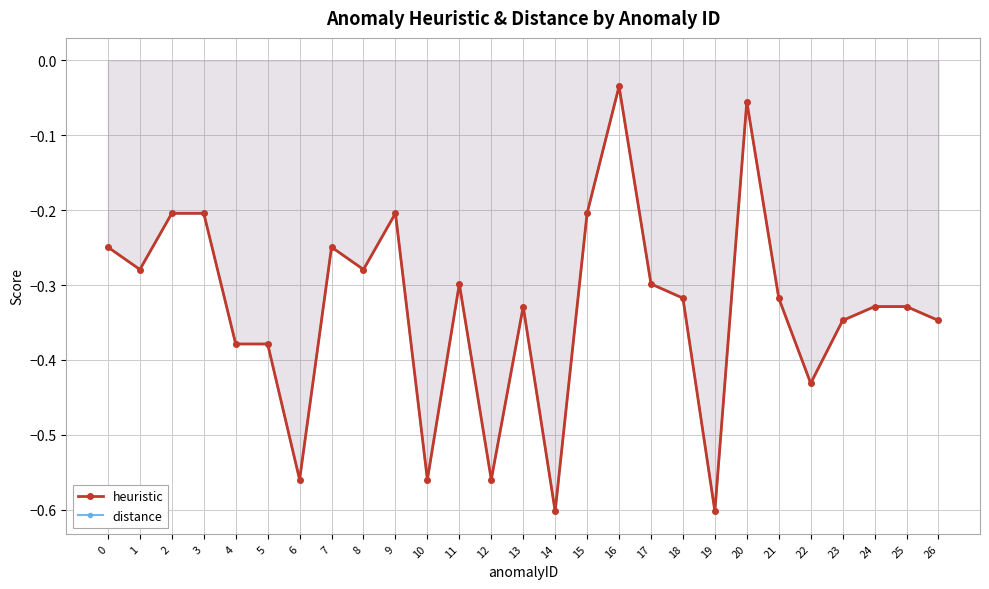

What is the sum of the heuristic values at 25 and 0?

-0.6